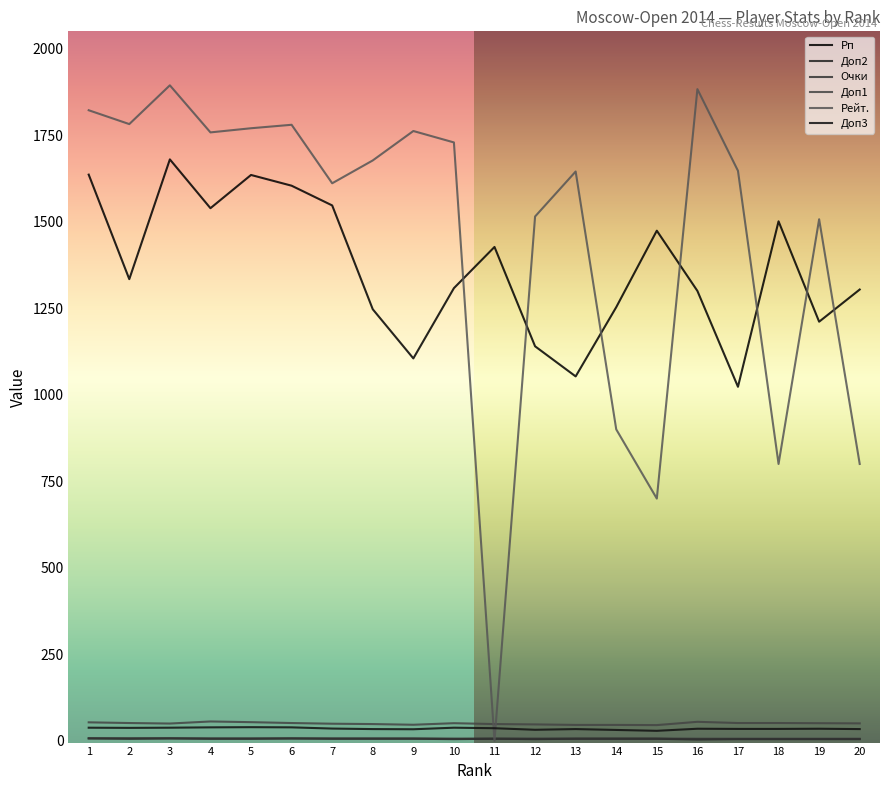

At which label is Доп1 closest to 50?

3